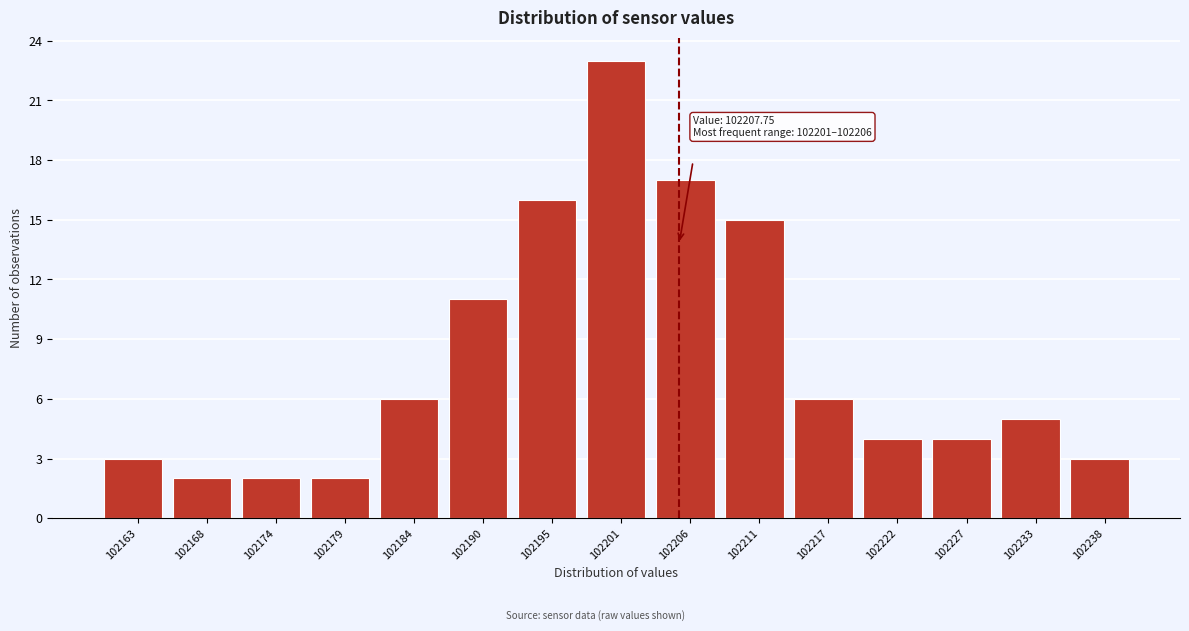

Reading left to right, what are all the values shown in this chart?

102163=3	102168=2	102174=2	102179=2	102184=6	102190=11	102195=16	102201=23	102206=17	102211=15	102217=6	102222=4	102227=4	102233=5	102238=3